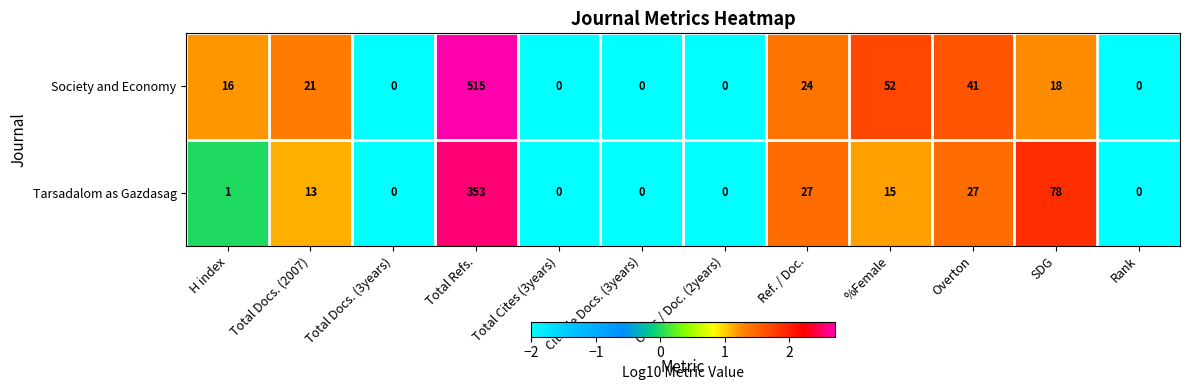

At which label is Tarsadalom as Gazdasag closest to 176?

SDG